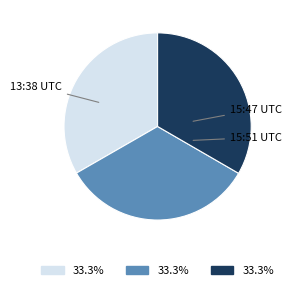

Is there any slice that represents more than half of the pie?

No